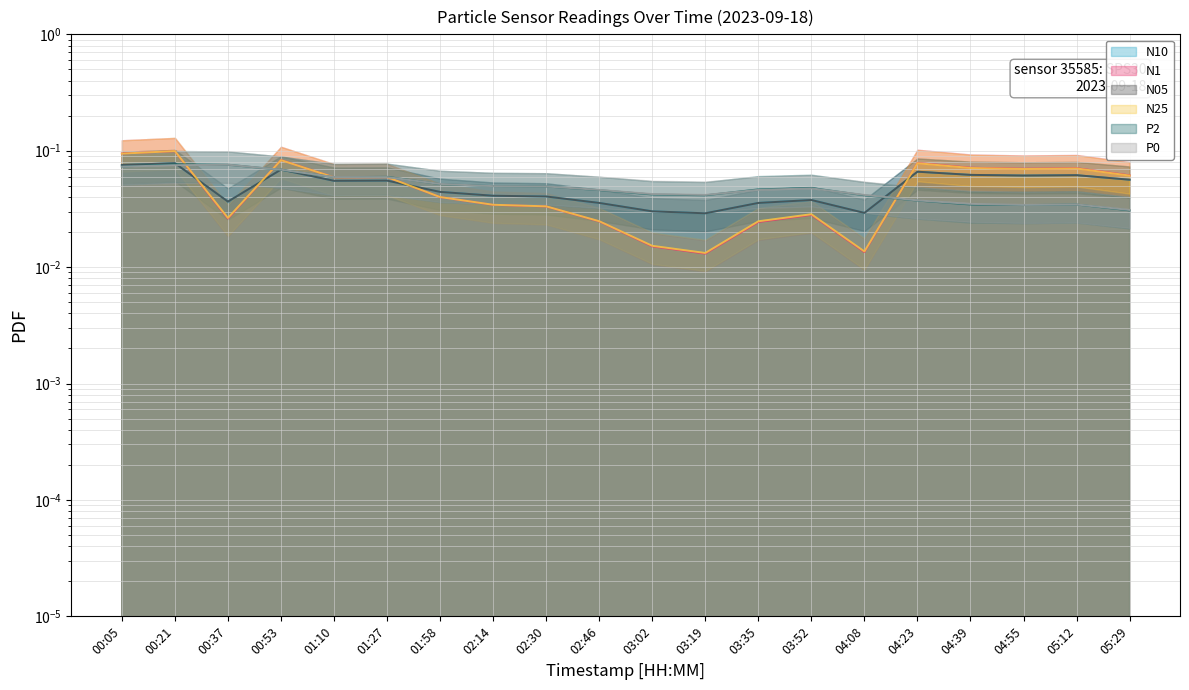

After their last crossing, which series has the higher values: P2 or N25?

N25